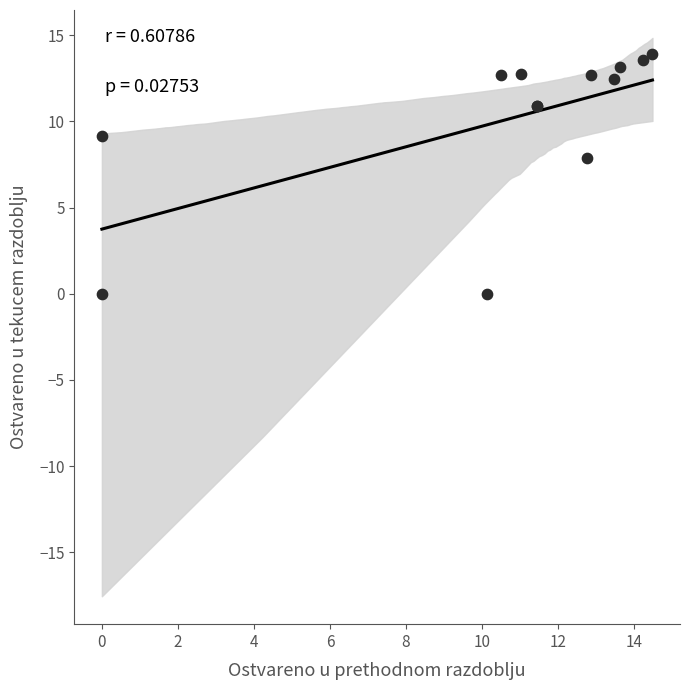

What Y value in the scatter plot is closest to 6?

7.9